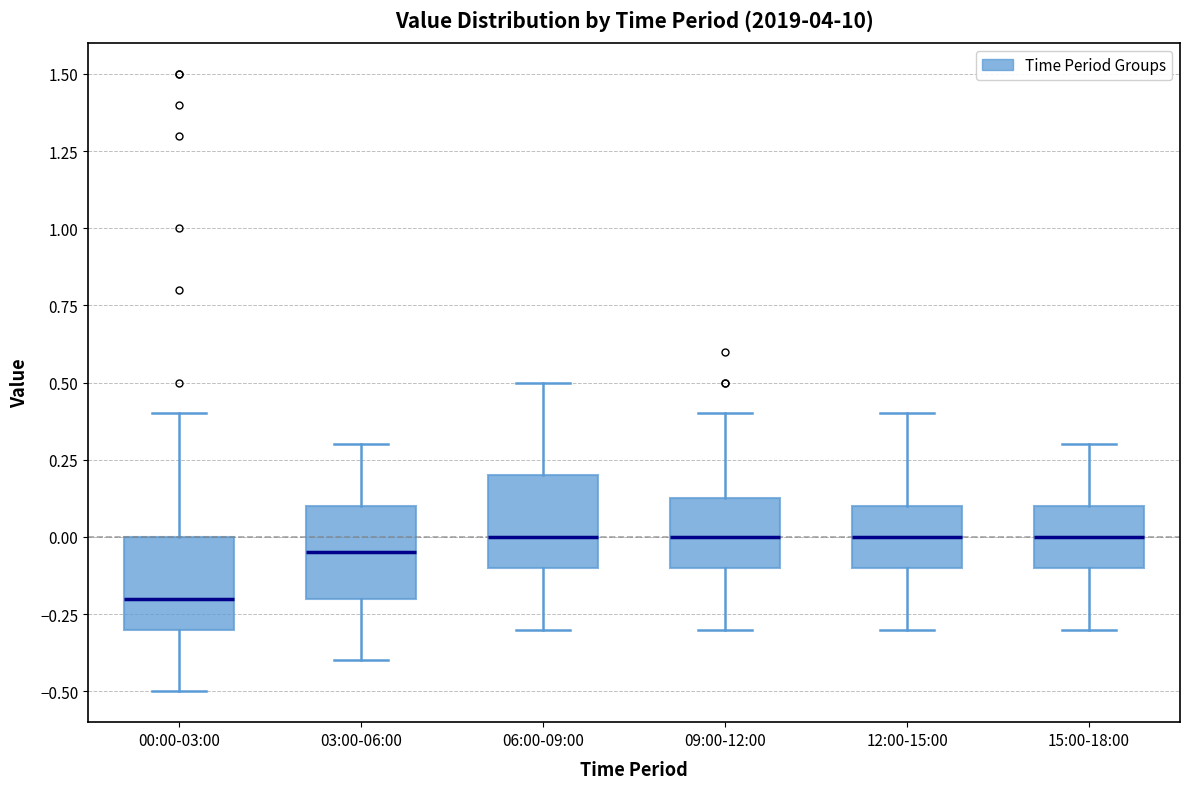

Reading left to right, read every box against the y-axis: the position of its median line, the range the box covers, and the ends of its whiskers. The values are not printed on the chart, so give them approximately, as read against the axis.

00:00-03:00: median -0.20, box -0.30 to 0.00, whiskers -0.50 to 0.40
03:00-06:00: median -0.05, box -0.20 to 0.10, whiskers -0.40 to 0.30
06:00-09:00: median 0.00, box -0.10 to 0.20, whiskers -0.30 to 0.50
09:00-12:00: median 0.00, box -0.10 to 0.15, whiskers -0.30 to 0.40
12:00-15:00: median 0.00, box -0.10 to 0.10, whiskers -0.30 to 0.40
15:00-18:00: median 0.00, box -0.10 to 0.10, whiskers -0.30 to 0.30